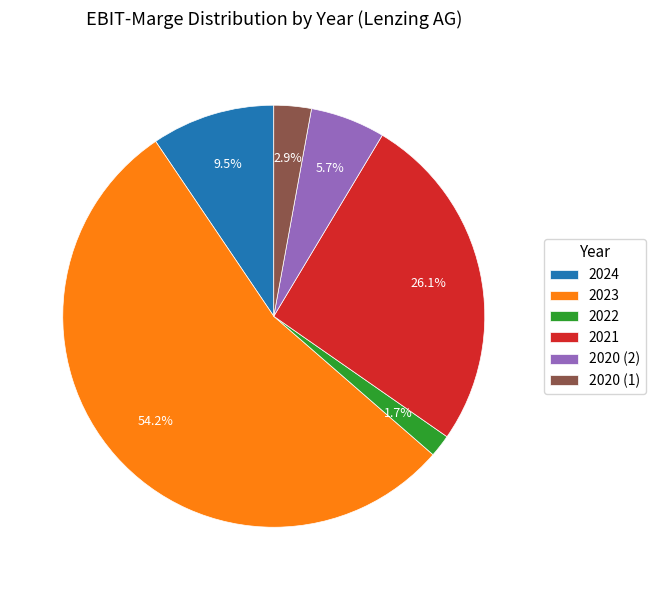

Rank the categories by value from lowest to highest.

2022, 2020 (1), 2020 (2), 2024, 2021, 2023